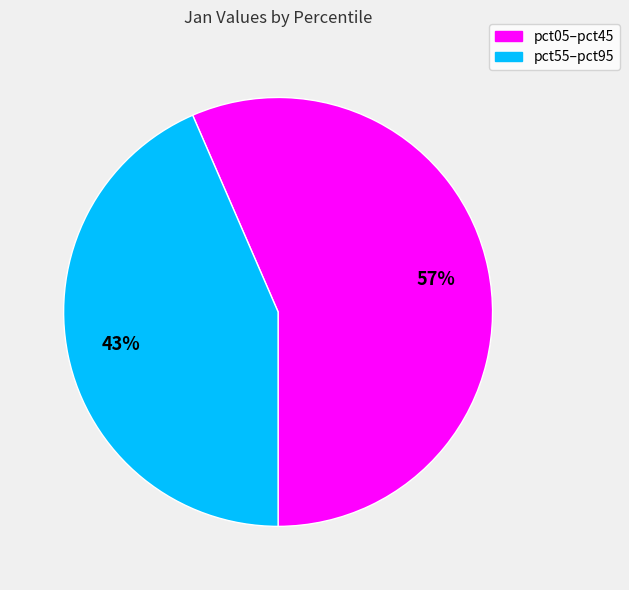

Is the sum of pct55–pct95 and pct05–pct45 greater than half?

Yes